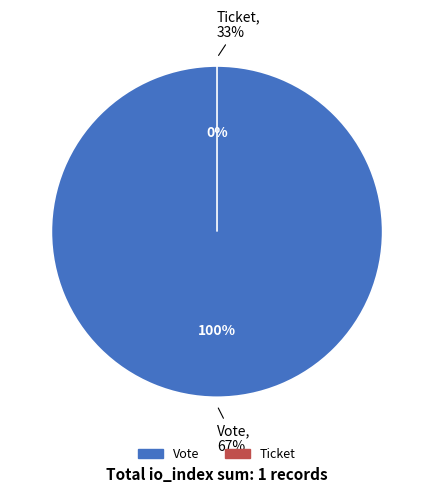

Is Ticket the majority of the pie?

No